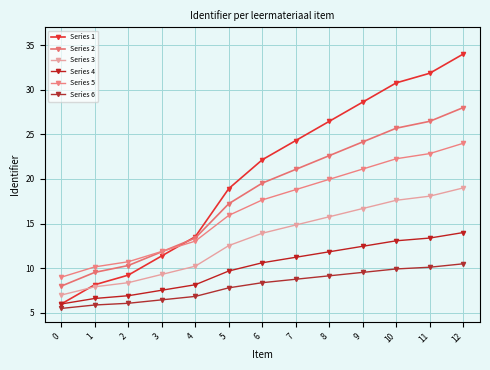

What value does the Series 5 series have at 5?

15.9